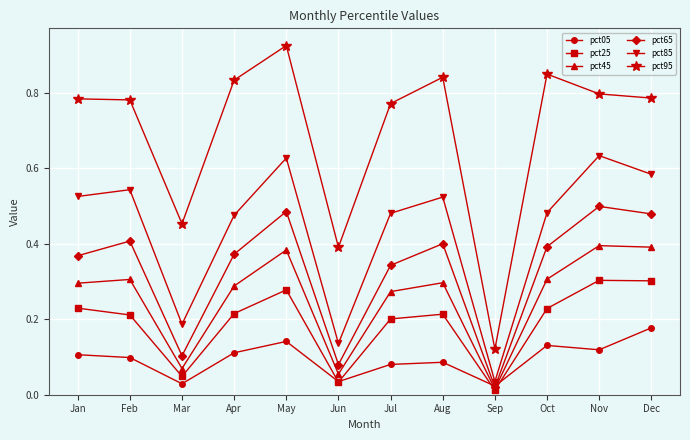

How many data points does each series have?

12